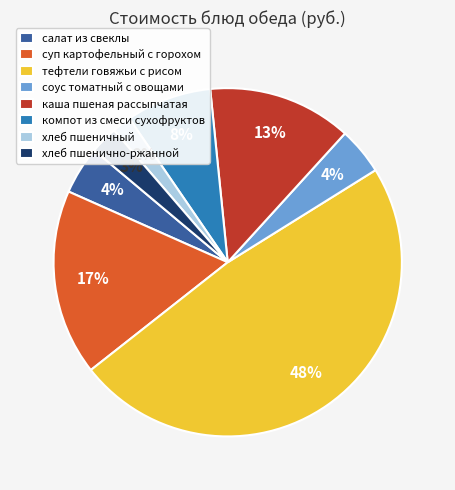

To the nearest percent, what percentage of the pie is компот из смеси сухофруктов?

8%